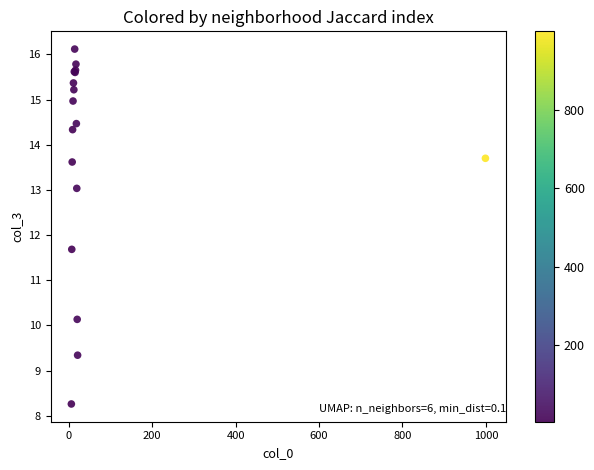

What Y value in the scatter plot is closest to 12?

11.7